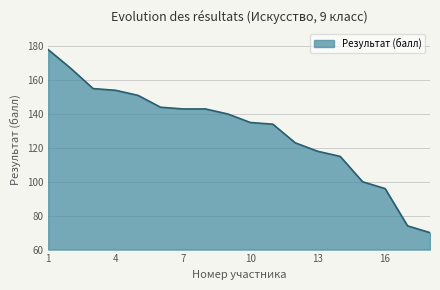

What is the difference between the maximum and minimum values?

108